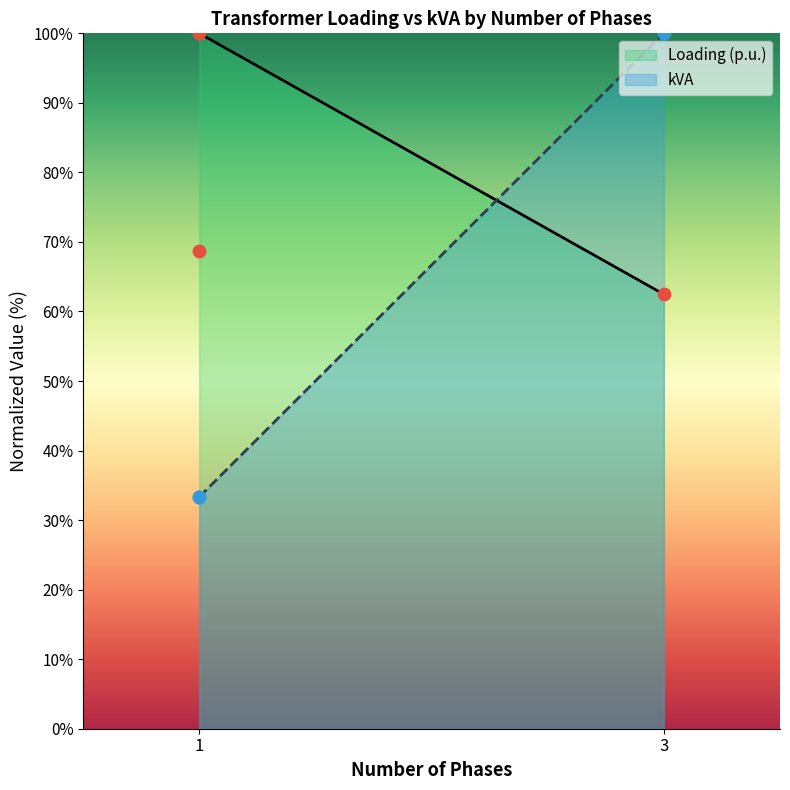

What is the lowest value of the kVA series?

33.3